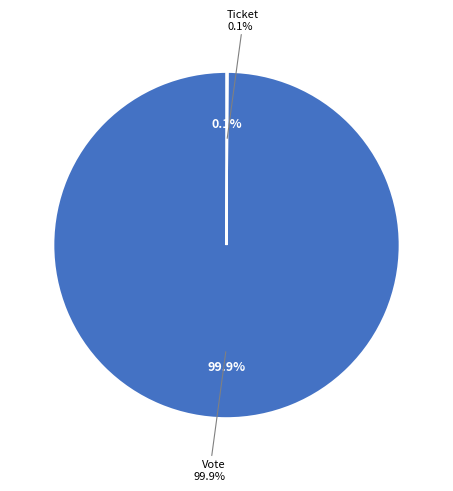

Does Ticket account for over 50% of the chart?

No